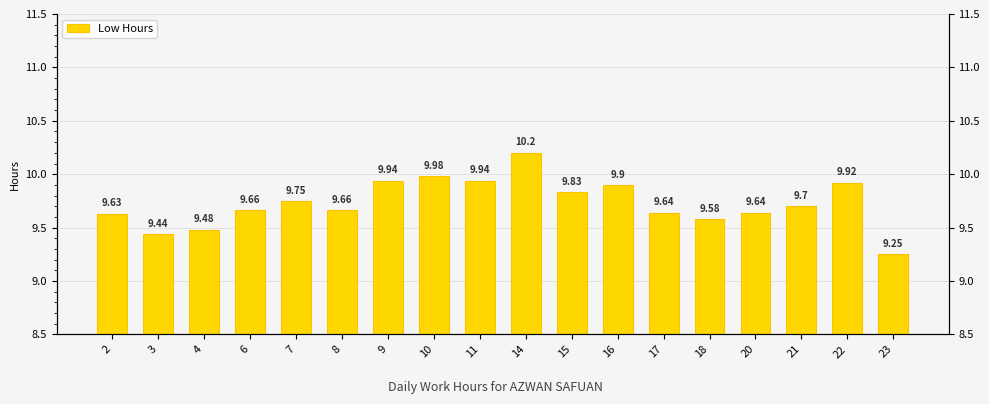

The chart shows a value of 3.4 at 10. True or false?

False